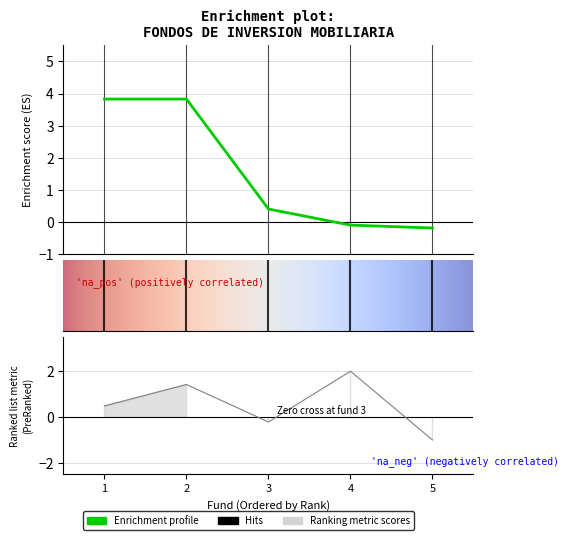

What position from the right is SANT.95 VAL.CRECIE.PLUS 2?

2